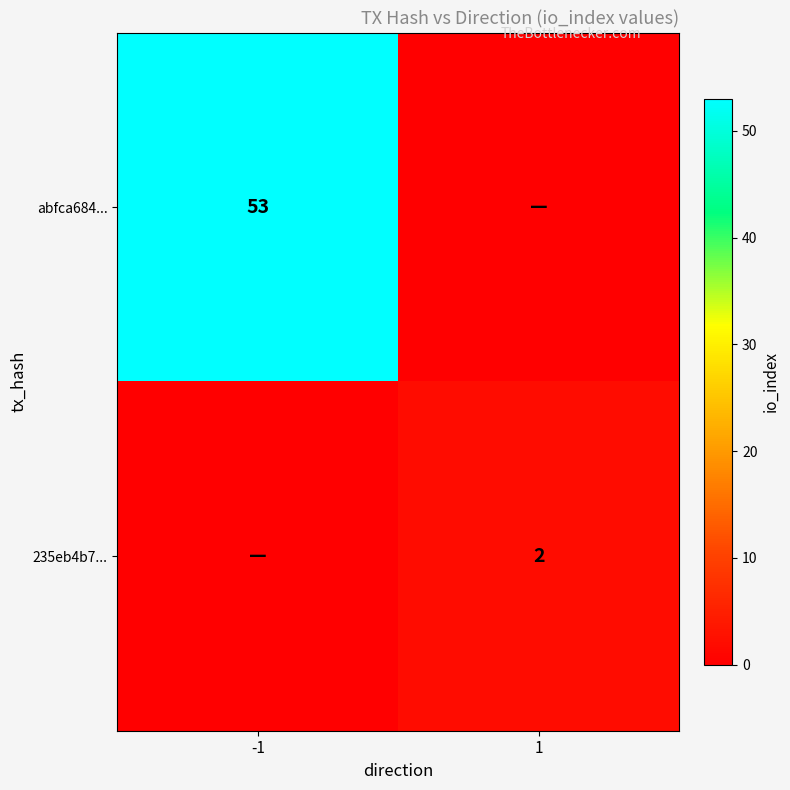

Is the value of 235eb4b7... at 1 greater than the value of abfca684... at -1?

No